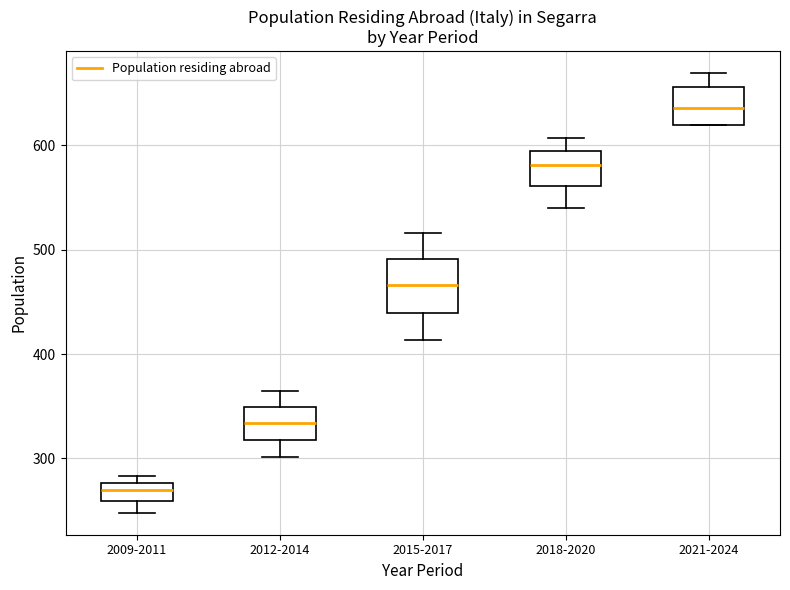

Reading left to right, read every box against the y-axis: the position of its median line, the range the box covers, and the ends of its whiskers. The values are not printed on the chart, so give them approximately, as read against the axis.

2009-2011: median 270, box 260 to 280, whiskers 250 to 280 (just above the box's upper edge)
2012-2014: median 330, box 320 to 350, whiskers 300 to 370
2015-2017: median 470, box 440 to 490, whiskers 410 to 520
2018-2020: median 580, box 560 to 590, whiskers 540 to 610
2021-2024: median 640, box 620 to 660, whiskers 620 to 670